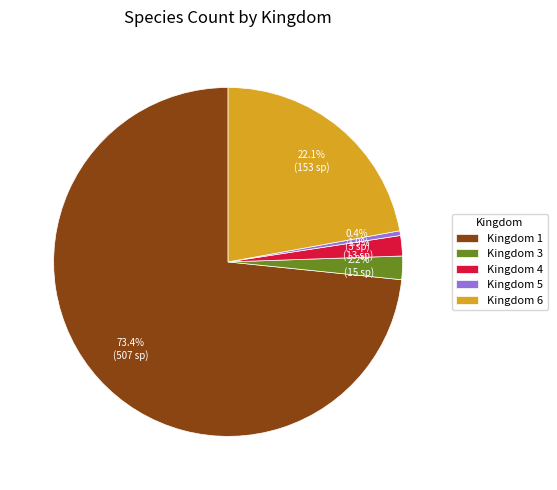

What is the total percentage of Kingdom 4 and Kingdom 5?

2.3%